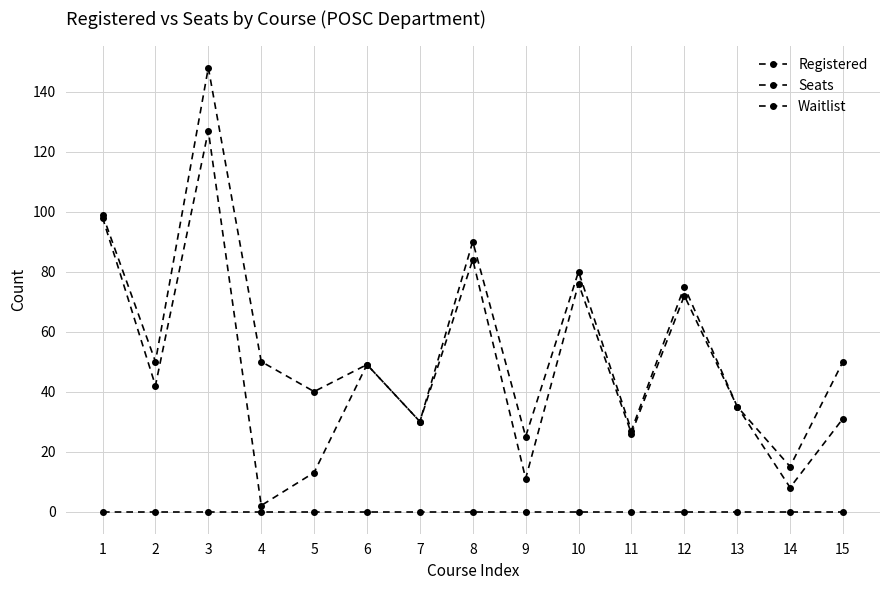

Reading left to right, list all the values displayed in this chart.

Registered: 98	42	127	2	13	49	30	84	11	76	26	72	35	8	31
Seats: 99	50	148	50	40	49	30	90	25	80	27	75	35	15	50
Waitlist: 0	0	0	0	0	0	0	0	0	0	0	0	0	0	0